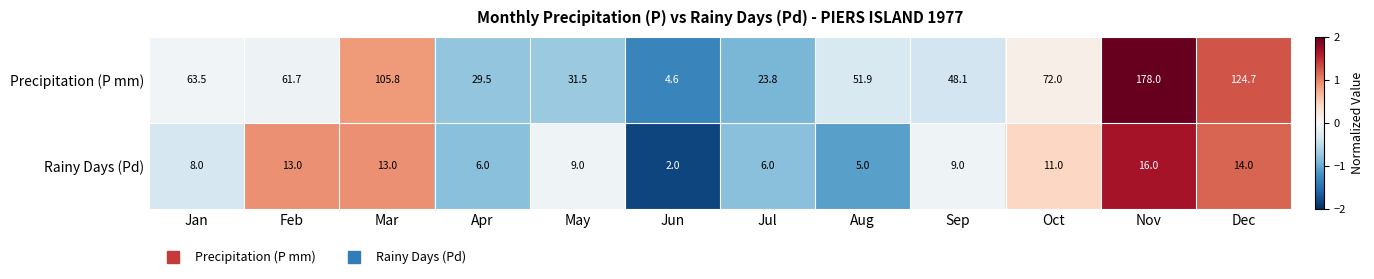

Which series changed the most between Feb and Apr?

Precipitation (P mm)